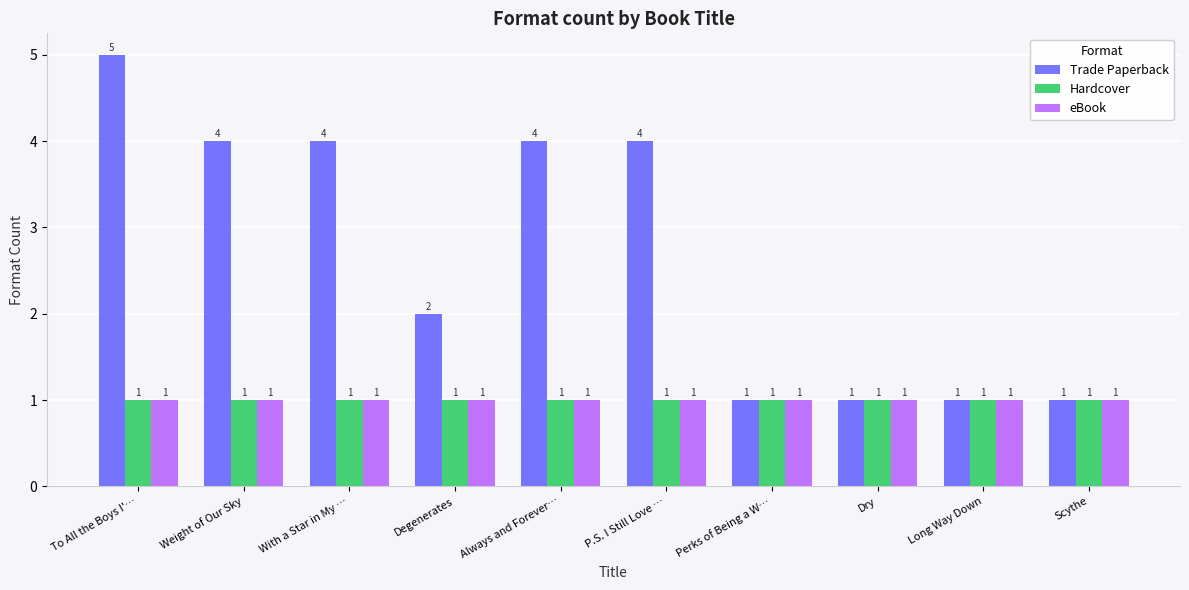

Which series has the largest total across all categories?

Trade Paperback